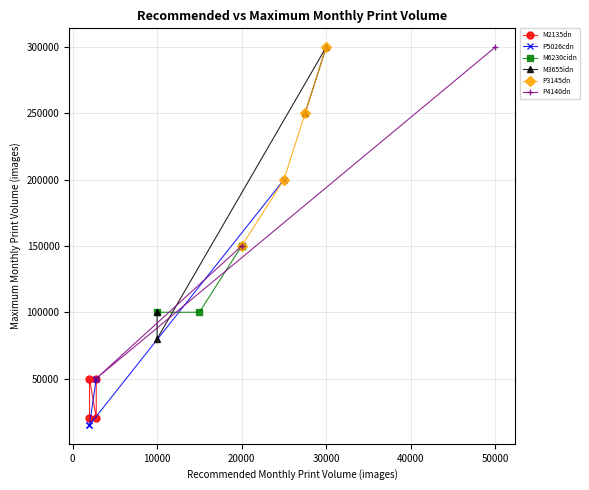

How many points are higher than both their immediate neighbors (excluding endpoints)?

4